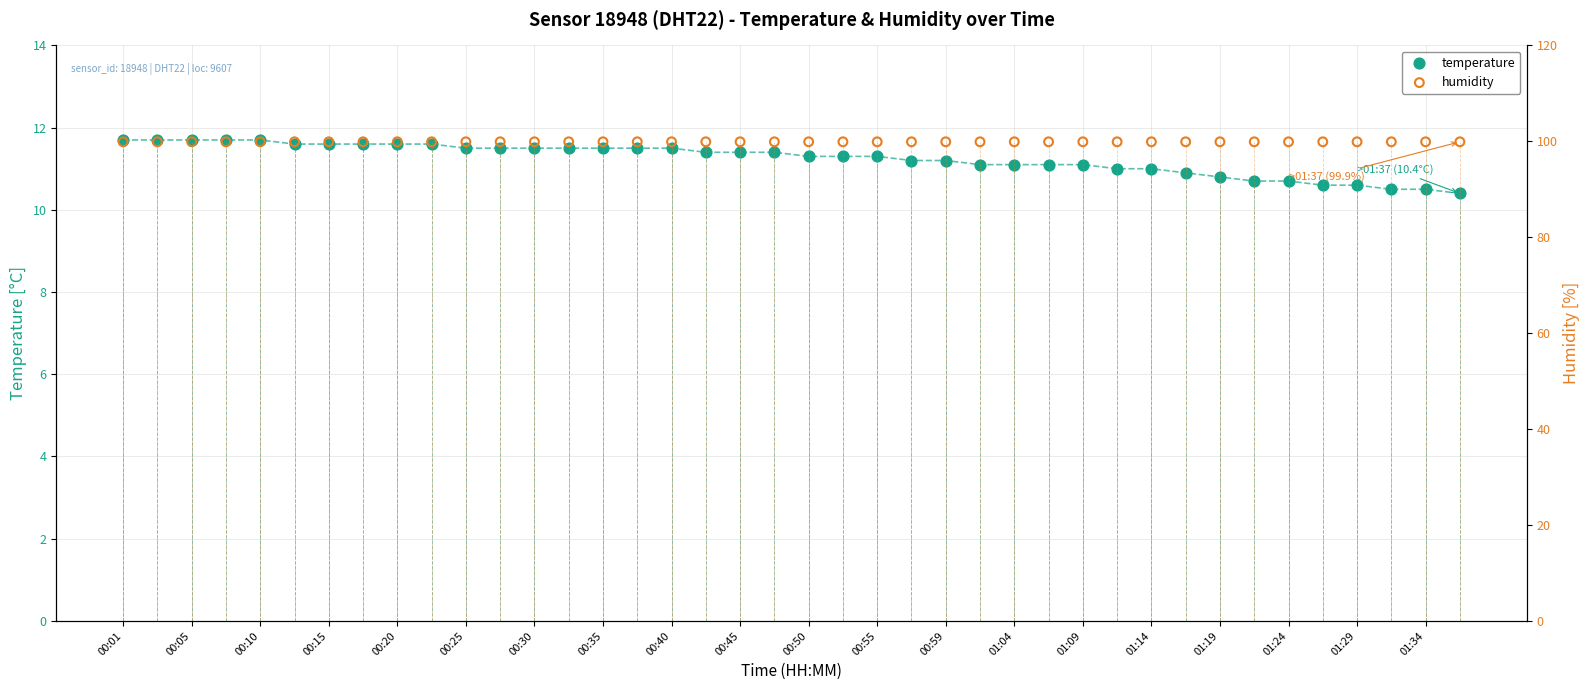

At how many categories does at least one series exceed 79?

40